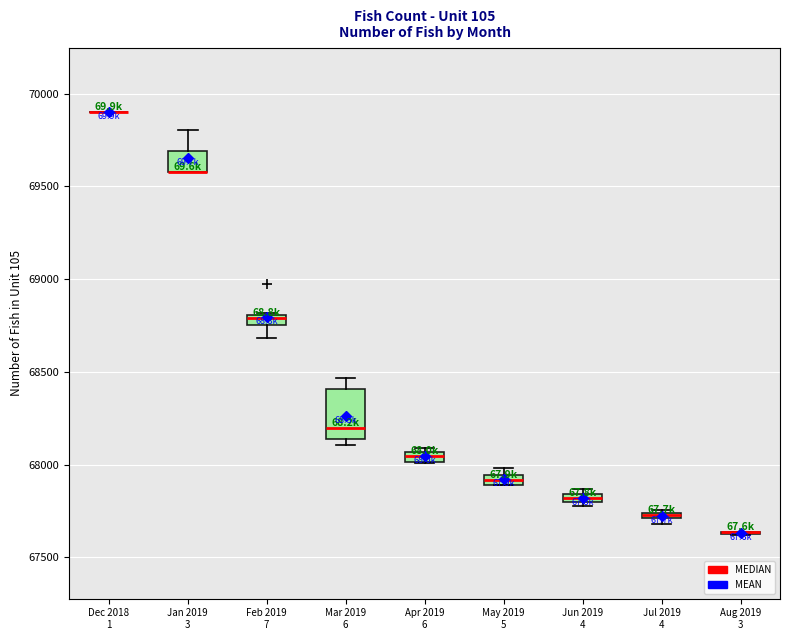

Where is the upper edge of the box for Mar 2019 6 on the y-axis? The values are not printed on the chart, so give them approximately, as read against the axis.

68400